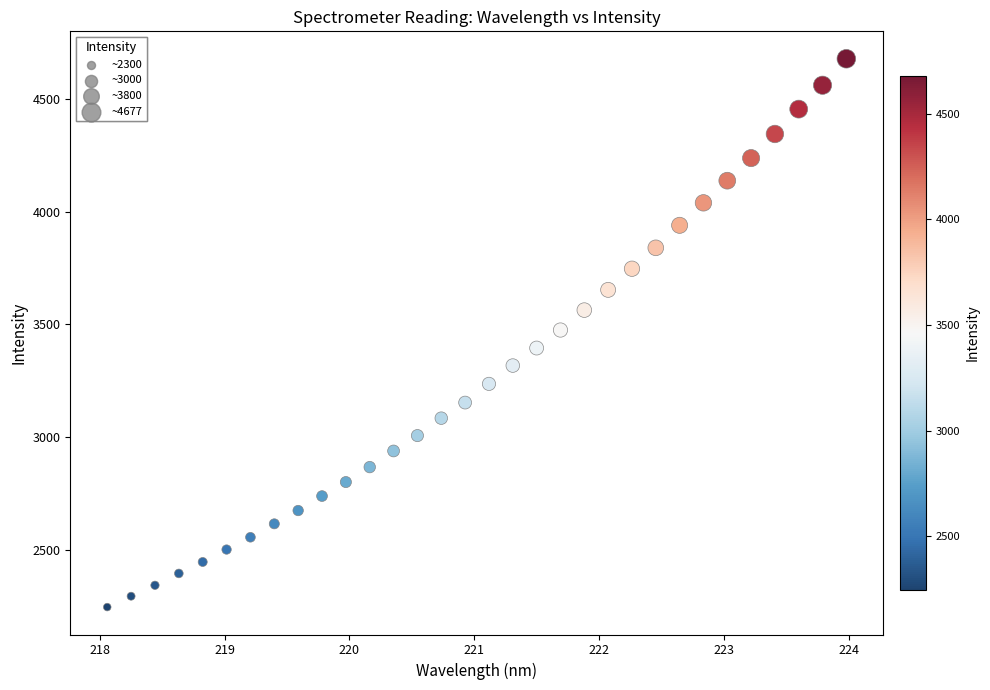

What is the range of Y values (max minus min)?

2428.9